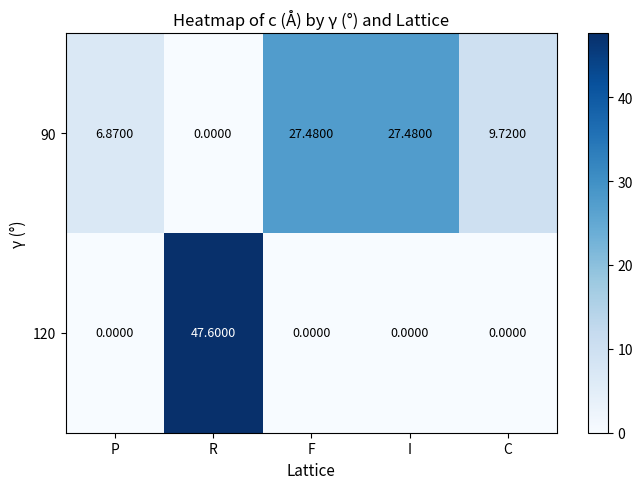

At which label does 90 first exceed 9?

F